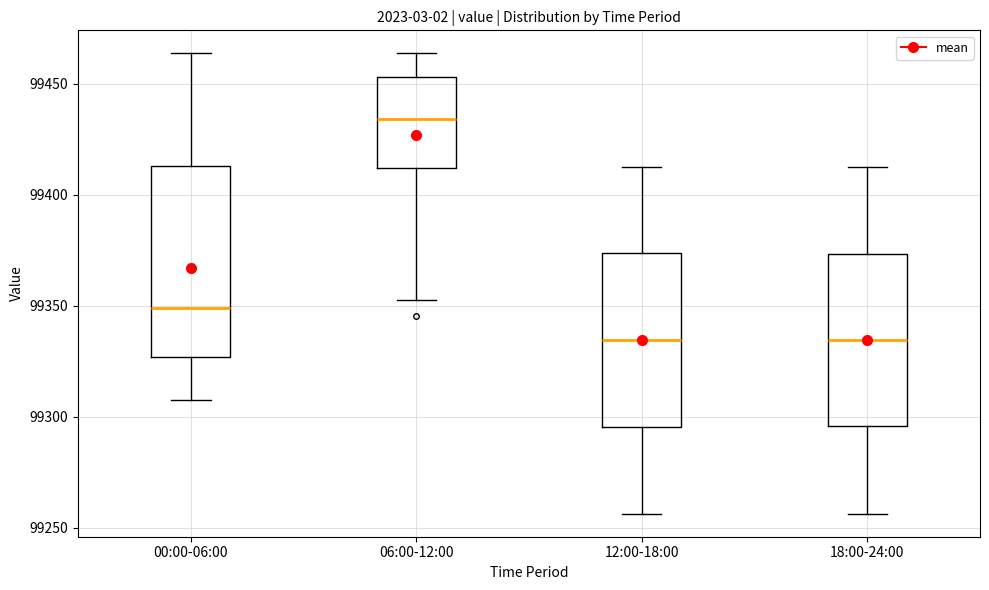

Where does the lower whisker of the box for 18:00-24:00 end on the y-axis? The values are not printed on the chart, so give them approximately, as read against the axis.

99255